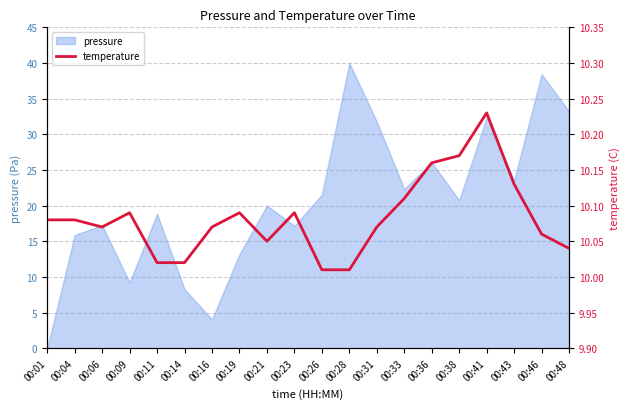

The pressure series shows 15.9 at 00:04. True or false?

True